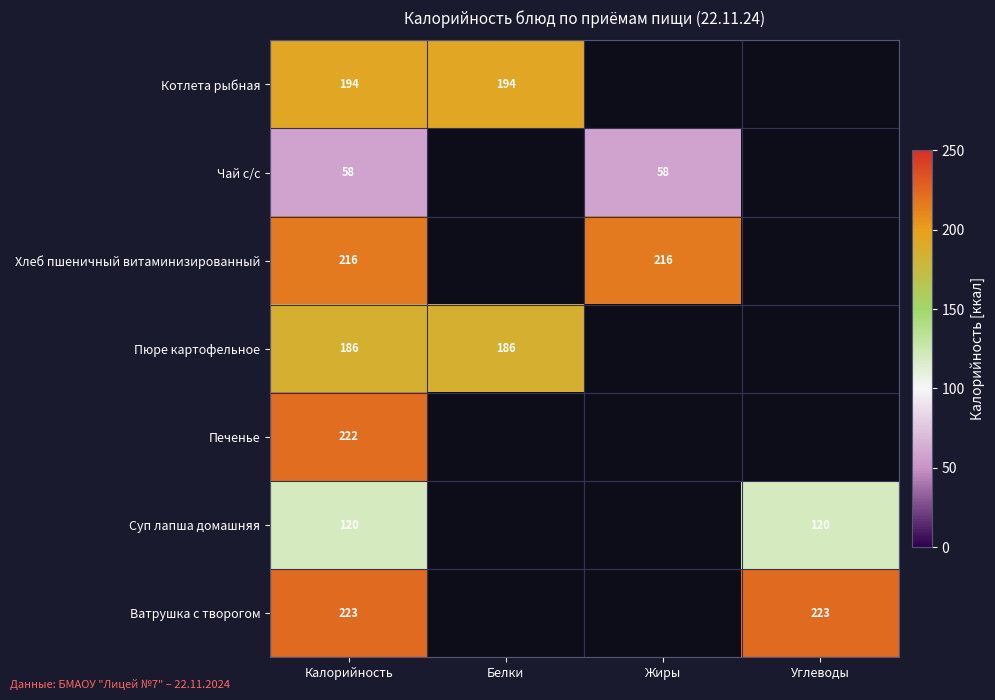

Is it true that Суп лапша домашняя equals 120 at Углеводы?

True